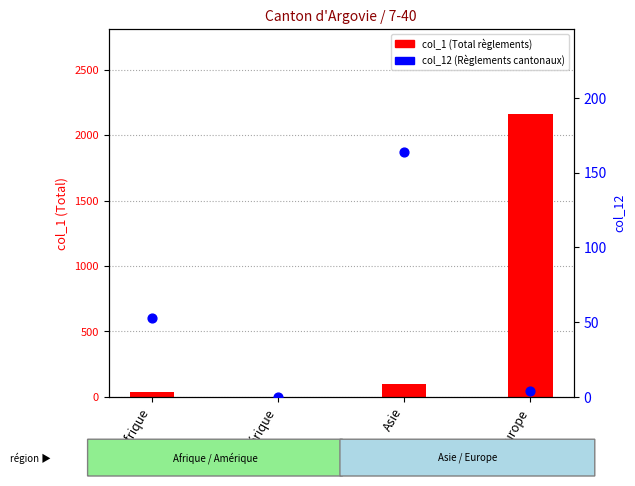

Which series has the widest spread of Y values?

col_1 (Total Règlements)